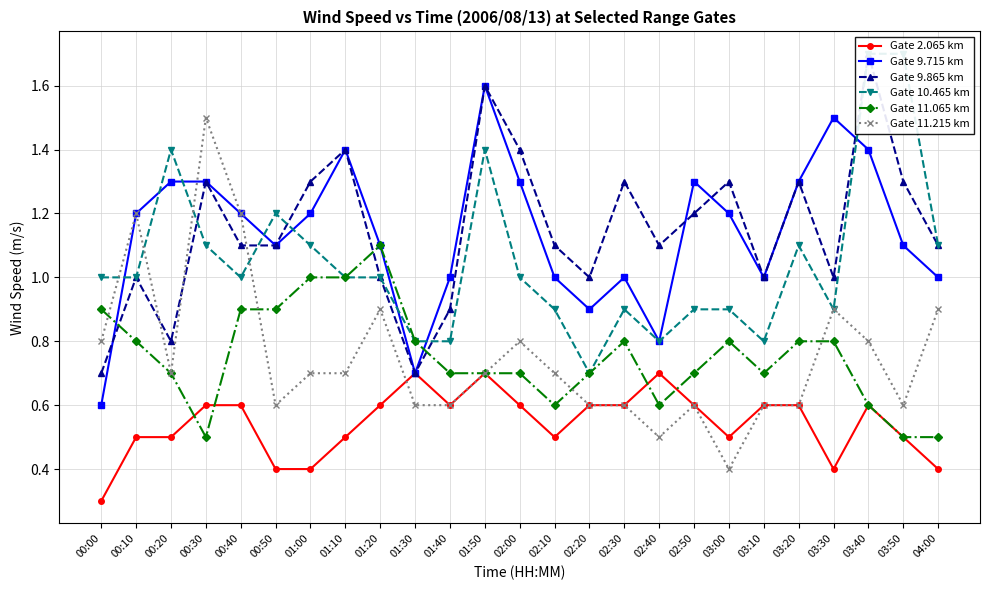

True or false: Gate 10.465 km has a value of 1.1 at 00:30.

True